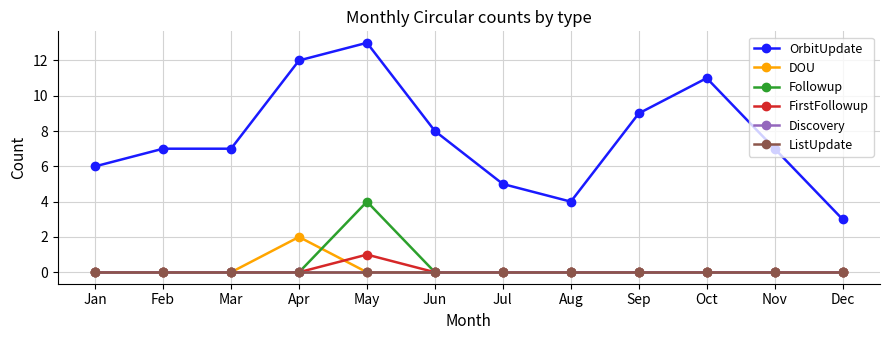

True or false: Discovery and FirstFollowup intersect in this chart.

False